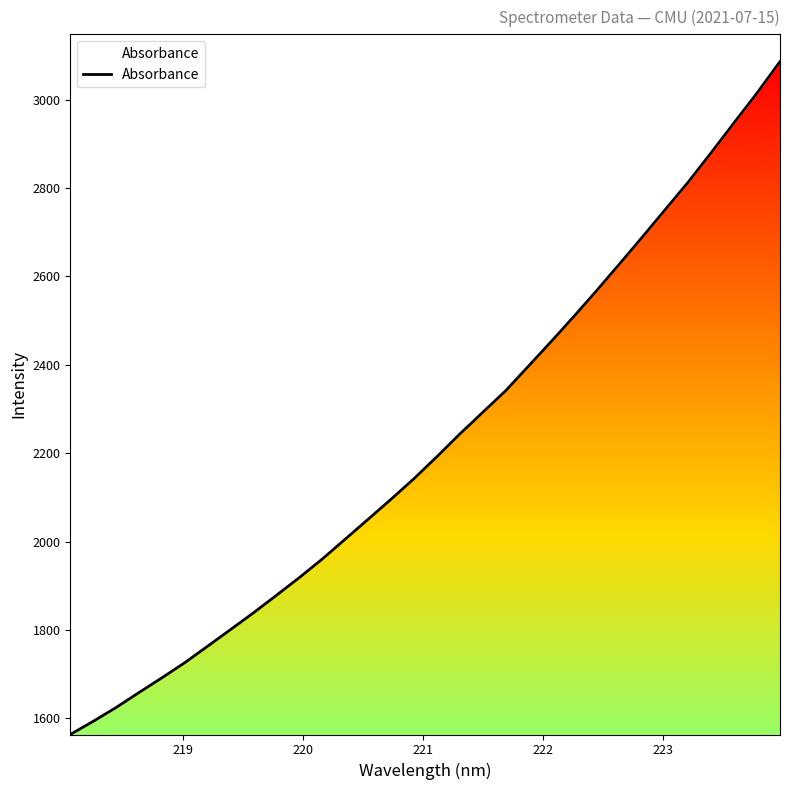

Count the number of values greater than 2191.

16